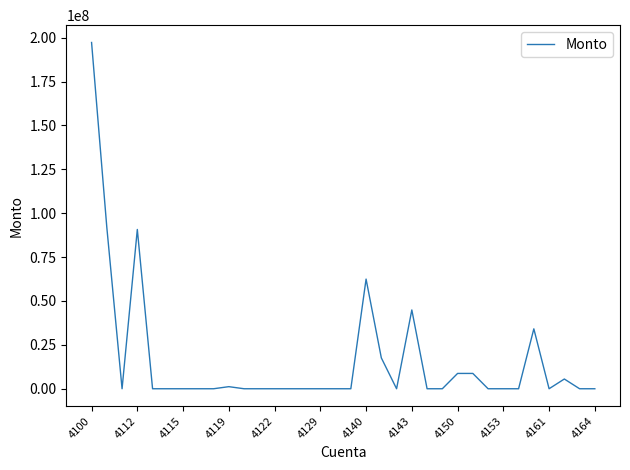

What is the difference between the maximum and minimum values?

197292781.2